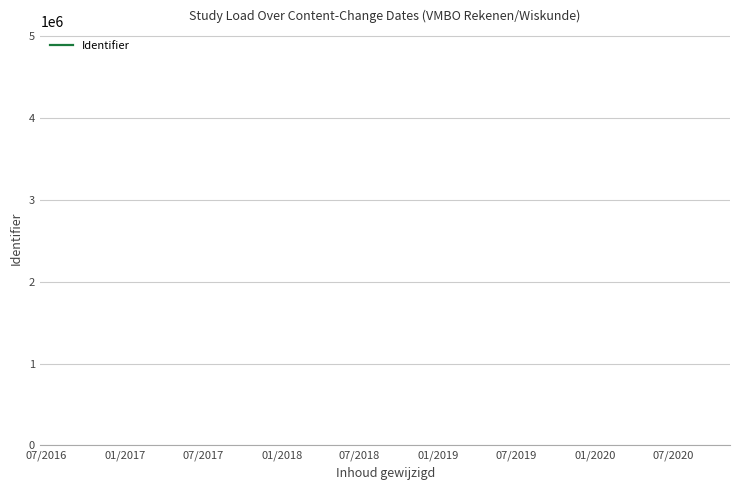

The value at 07/2017 is 7592137. True or false?

False